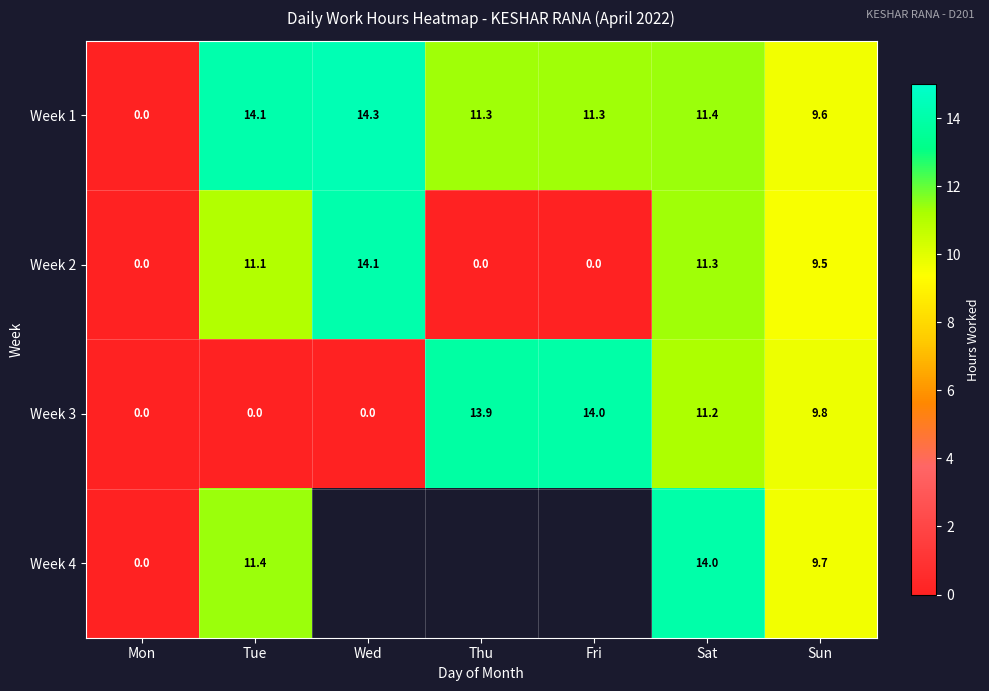

At which category is the sum across all series the highest?

Sat